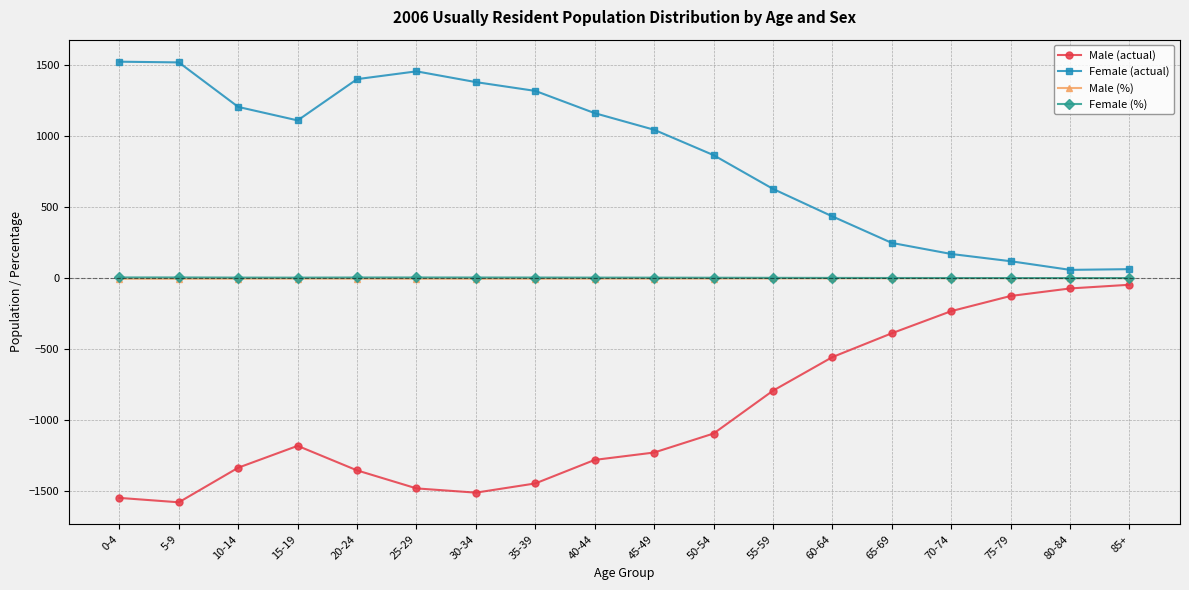

Which series changed the most between 65-69 and 80-84?

Male (actual)